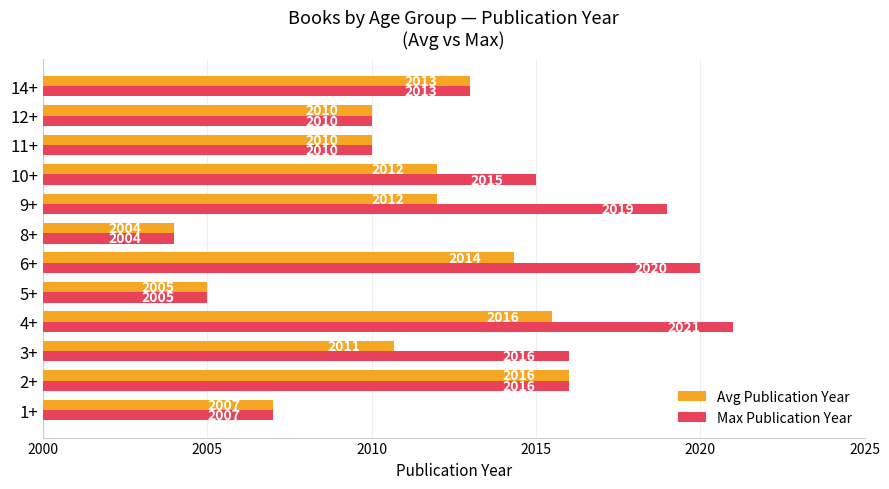

What is the lowest value of the Avg Publication Year series?

2004.0